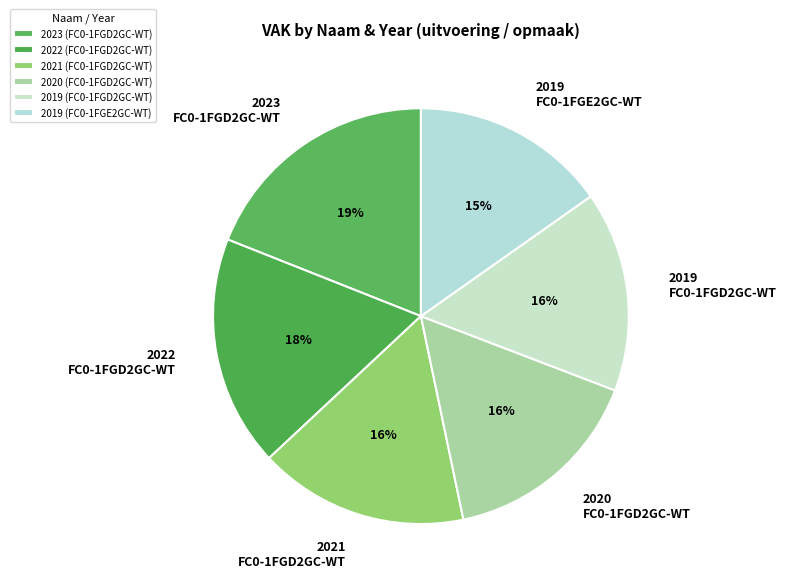

To the nearest percent, what is the difference between the largest and smallest slice percentages?

4%